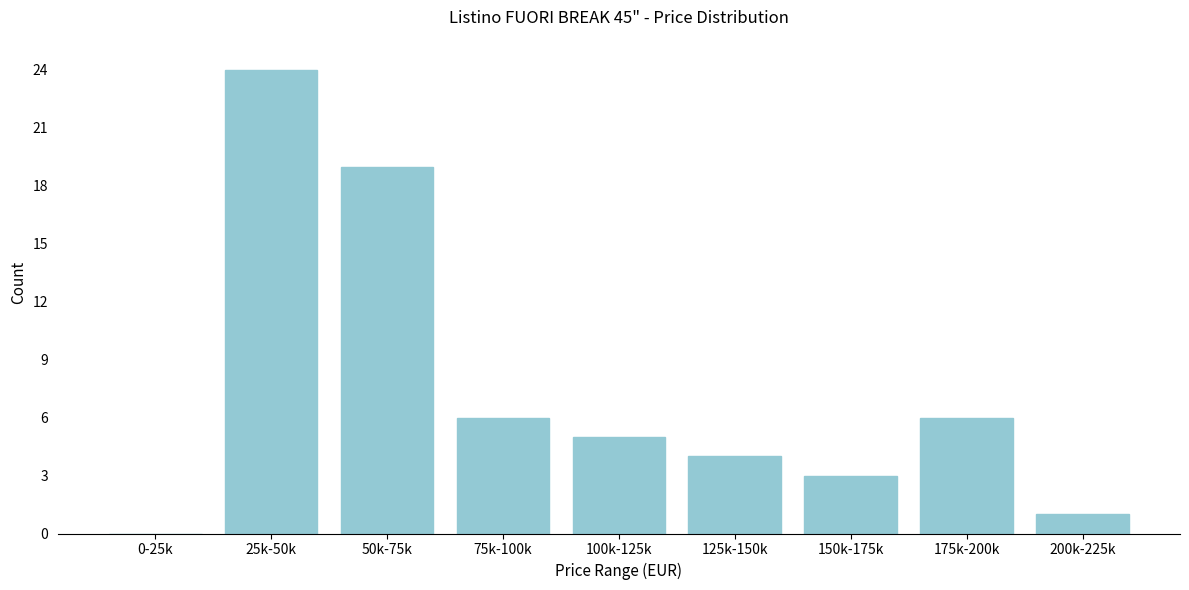

Reading left to right, what are all the values shown in this chart?

0-25k=0	25k-50k=24	50k-75k=19	75k-100k=6	100k-125k=5	125k-150k=4	150k-175k=3	175k-200k=6	200k-225k=1